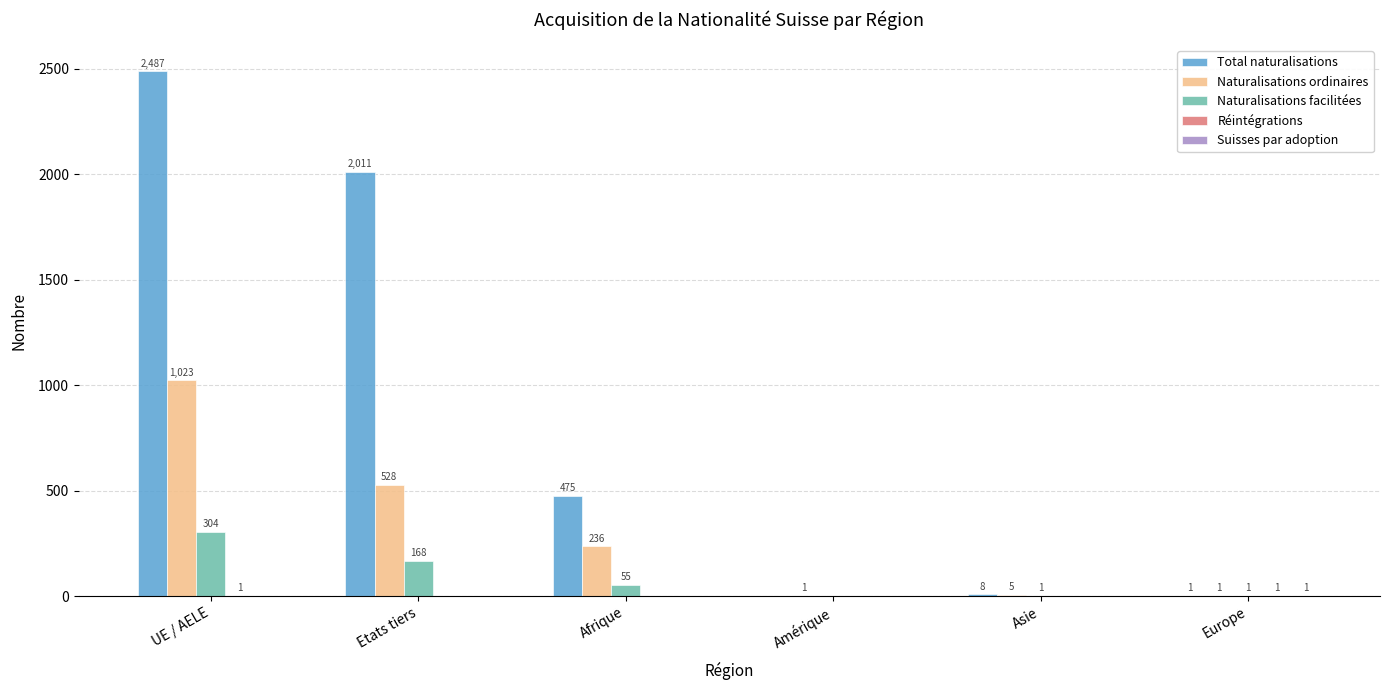

Which series has the largest range (max minus min)?

Total naturalisations